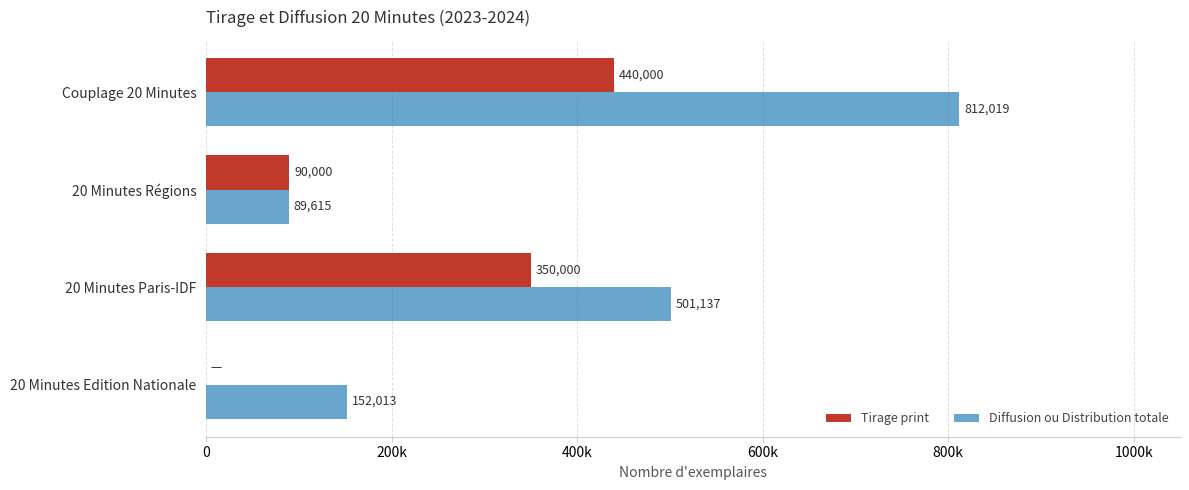

How many data points in Tirage print are less than 350000?

2